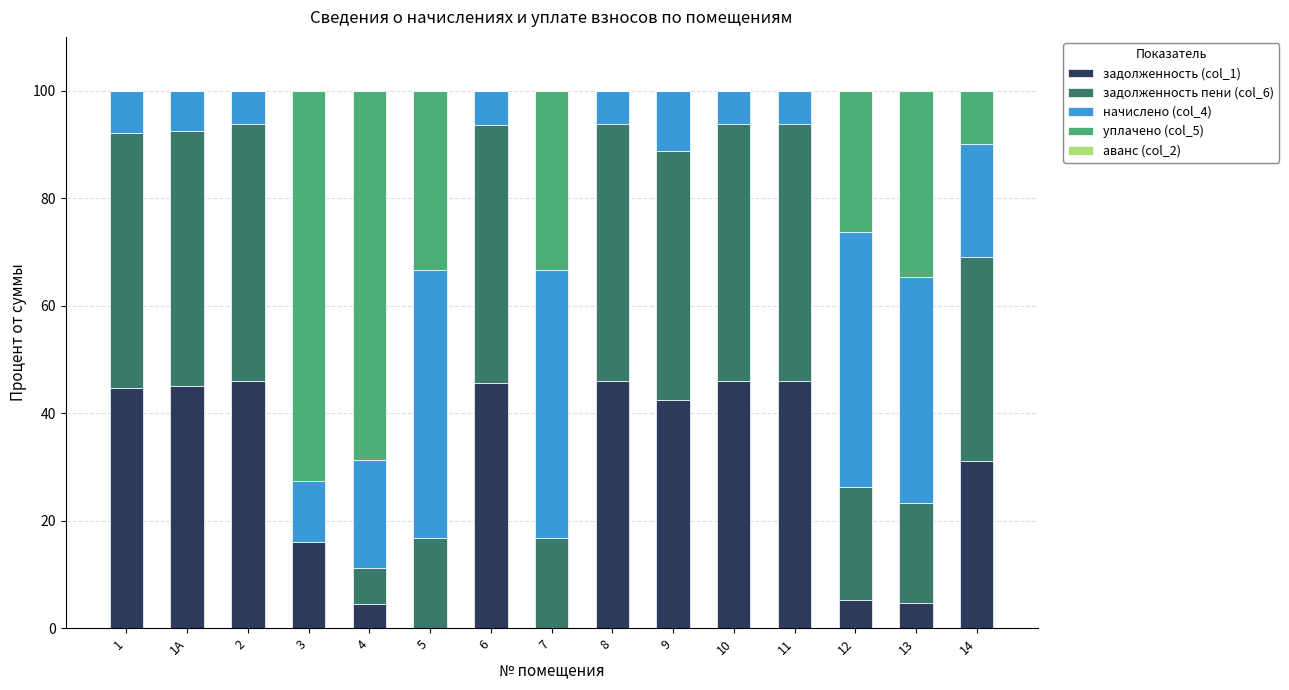

What is the sum of all задолженность (col_1) values?

423.1